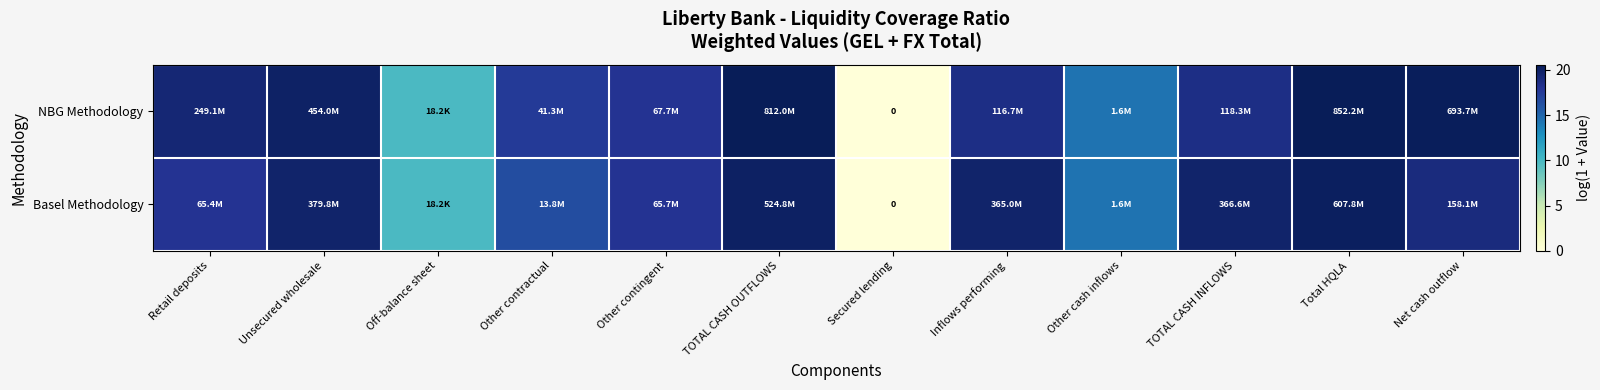

Which has a higher value, Inflows performing or Secured lending?

Inflows performing